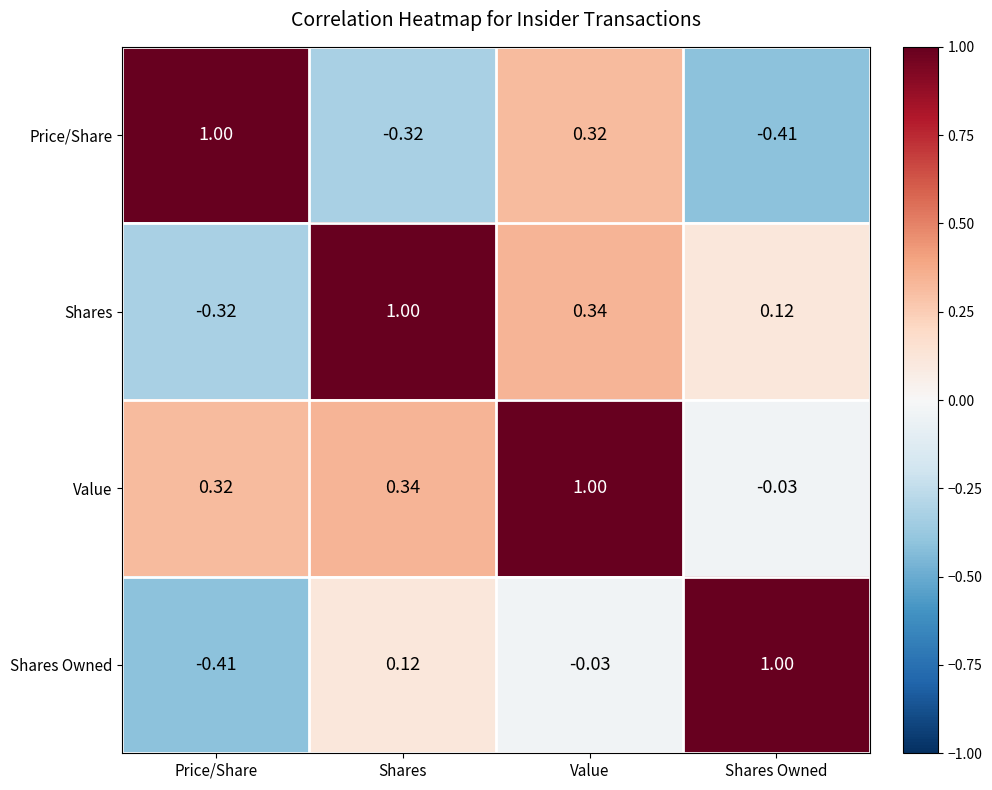

How many data points does each series have?

4